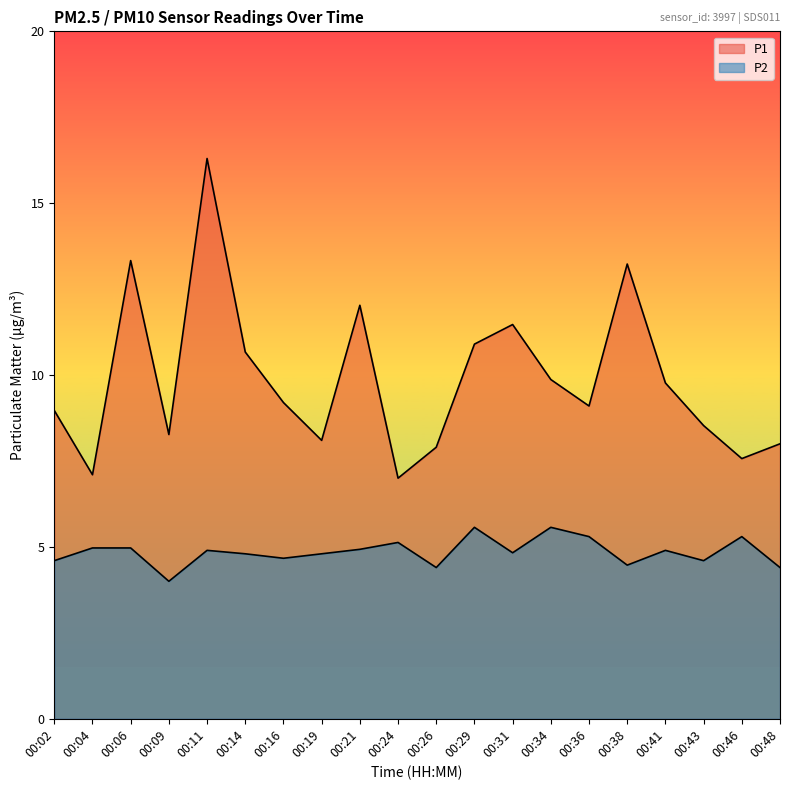

Reading left to right, what are all the values shown in this chart?

P1: 00:02=9.0	00:04=7.1	00:06=13.3	00:09=8.3	00:11=16.3	00:14=10.7	00:16=9.2	00:19=8.1	00:21=12.0	00:24=7.0	00:26=7.9	00:29=10.9	00:31=11.5	00:34=9.9	00:36=9.1	00:38=13.2	00:41=9.8	00:43=8.5	00:46=7.6	00:48=8.0
P2: 00:02=4.6	00:04=5.0	00:06=5.0	00:09=4.0	00:11=4.9	00:14=4.8	00:16=4.7	00:19=4.8	00:21=4.9	00:24=5.1	00:26=4.4	00:29=5.6	00:31=4.8	00:34=5.6	00:36=5.3	00:38=4.5	00:41=4.9	00:43=4.6	00:46=5.3	00:48=4.4